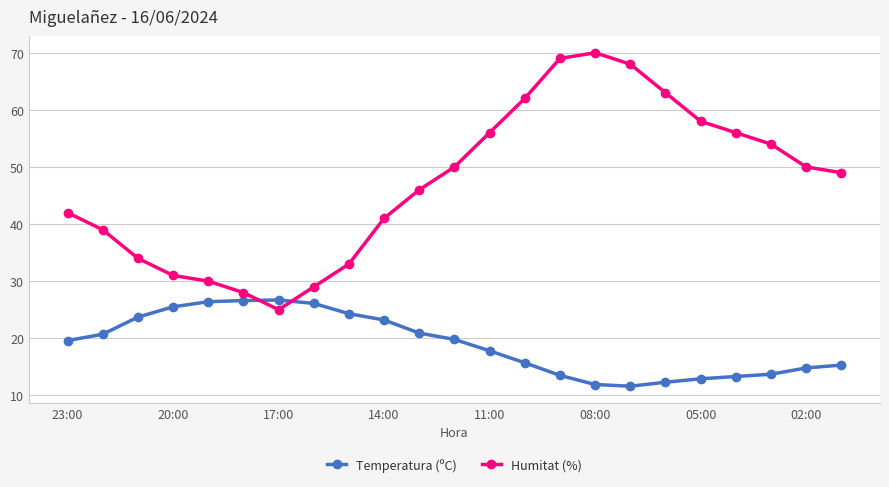

Which series has the widest spread of values?

Humitat (%)